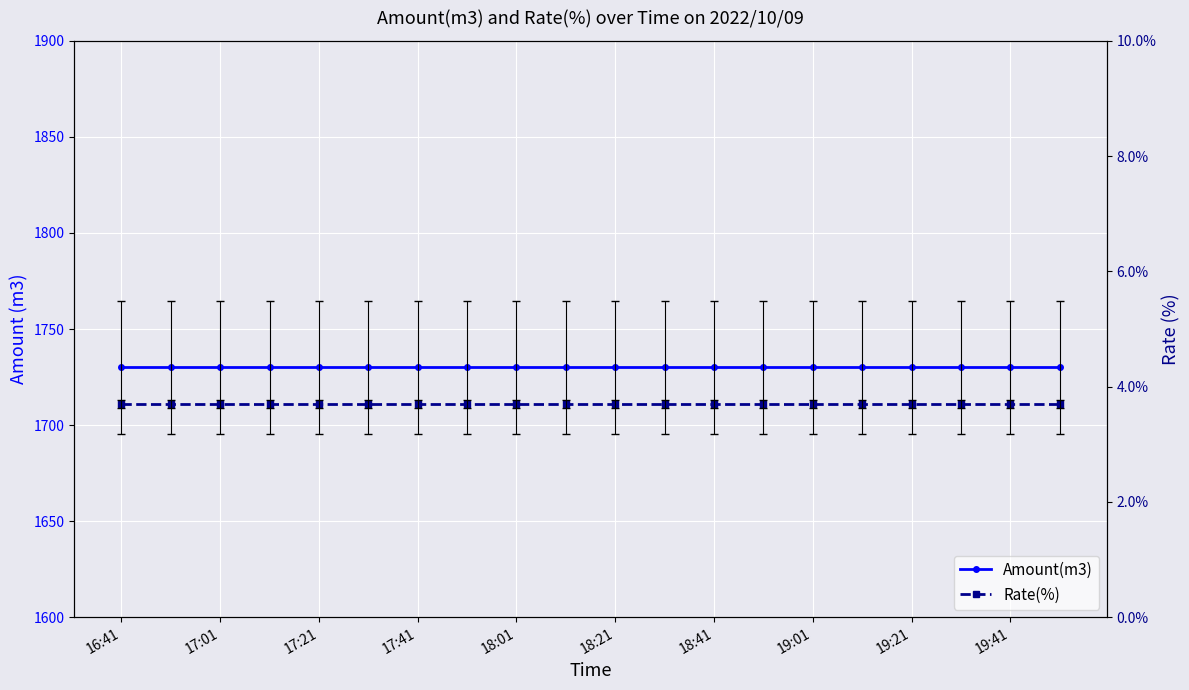

Does the chart display data point markers on the line(s)?

Yes